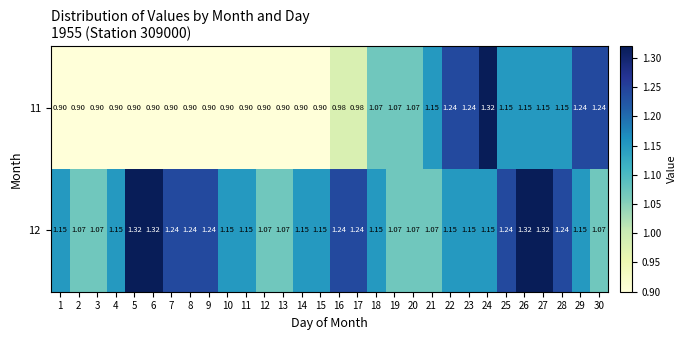

Is the value of 11 at 15 greater than the value of 12 at 14?

No